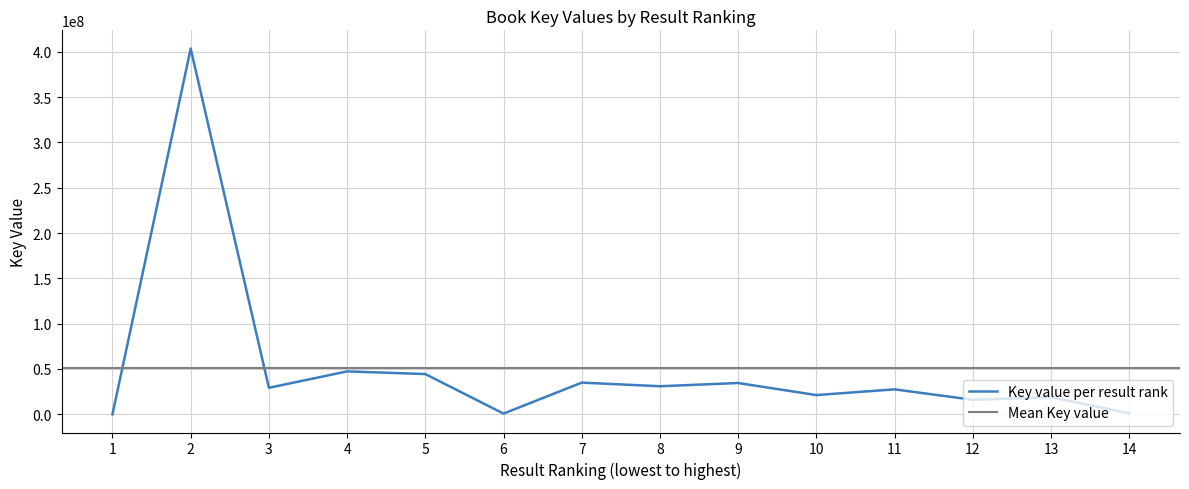

Is it true that the value at 11 is 27456827?

True